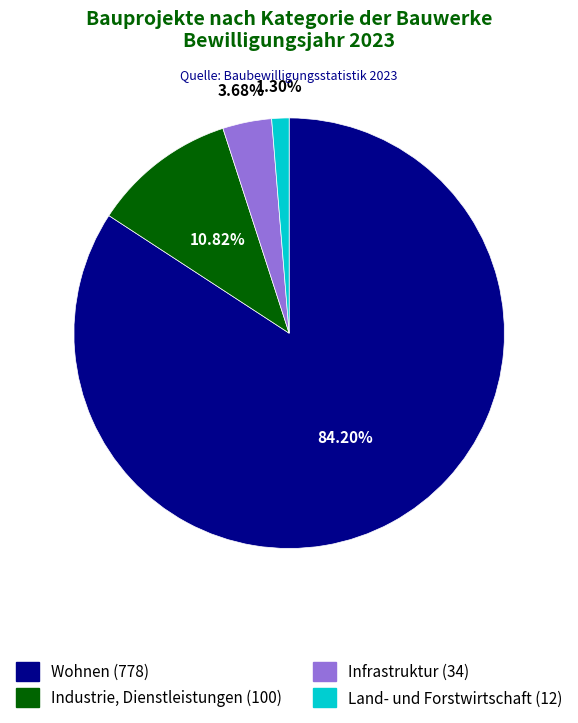

Approximately how many times larger is the value at Wohnen compared to Infrastruktur?

22.9